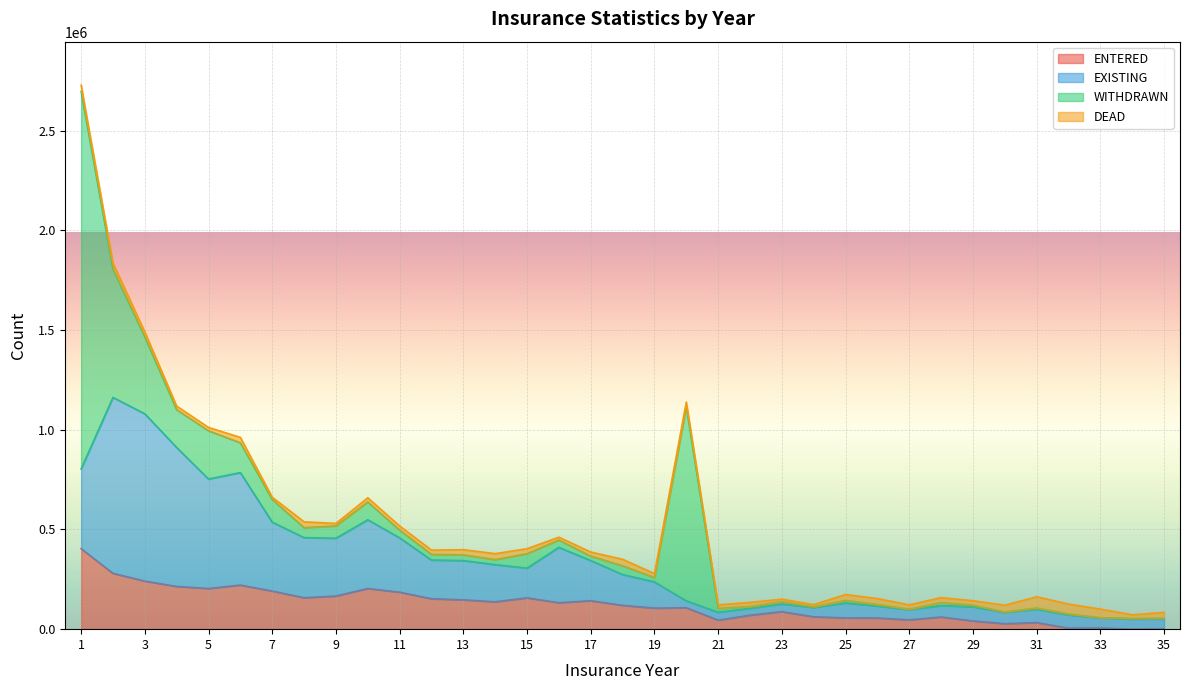

Between 5 and 3, which is larger?

3